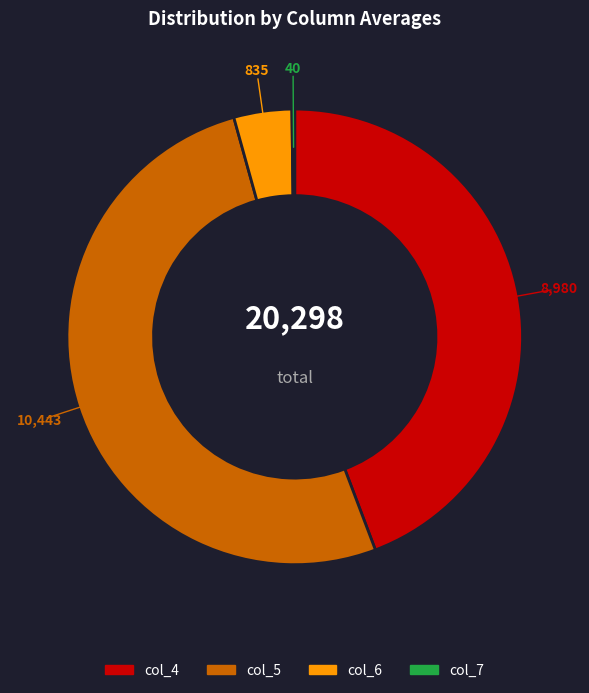

The col_6 slice represents 4% of the pie. True or false?

True